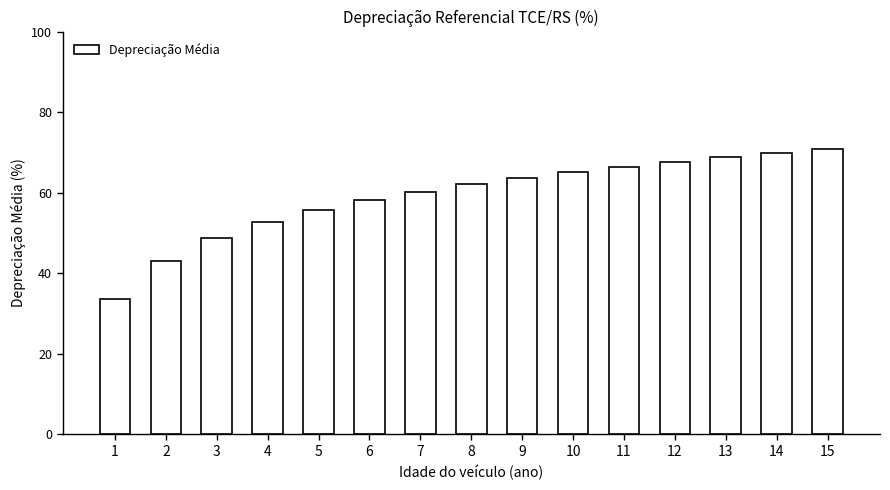

Does the chart contain stacked bars?

No